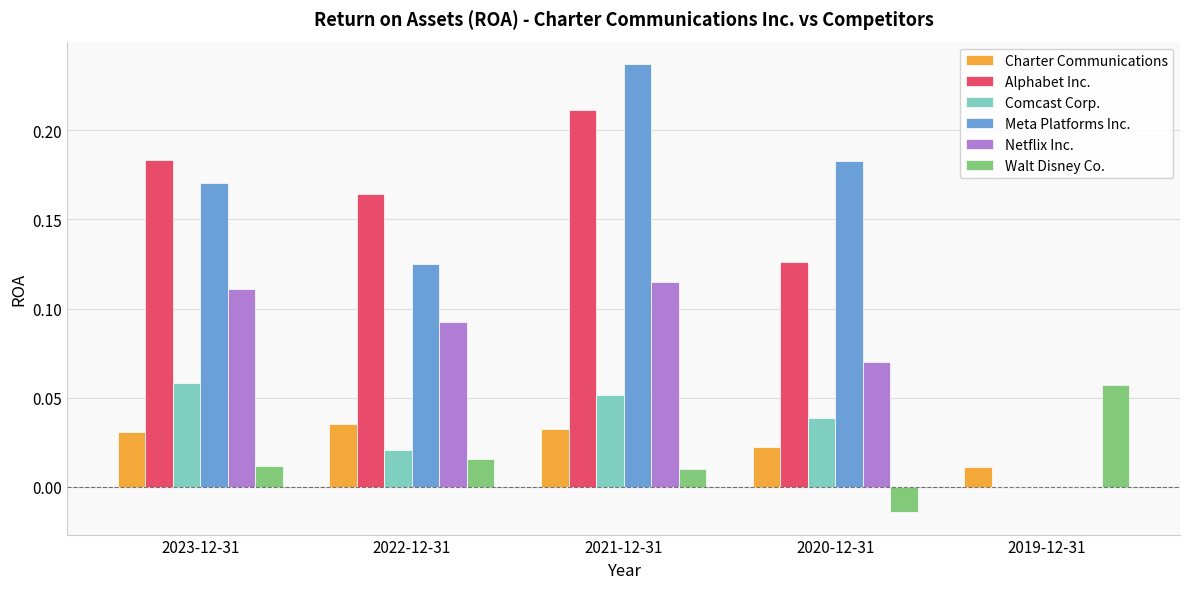

At which label does Walt Disney Co. reach its peak?

2019-12-31